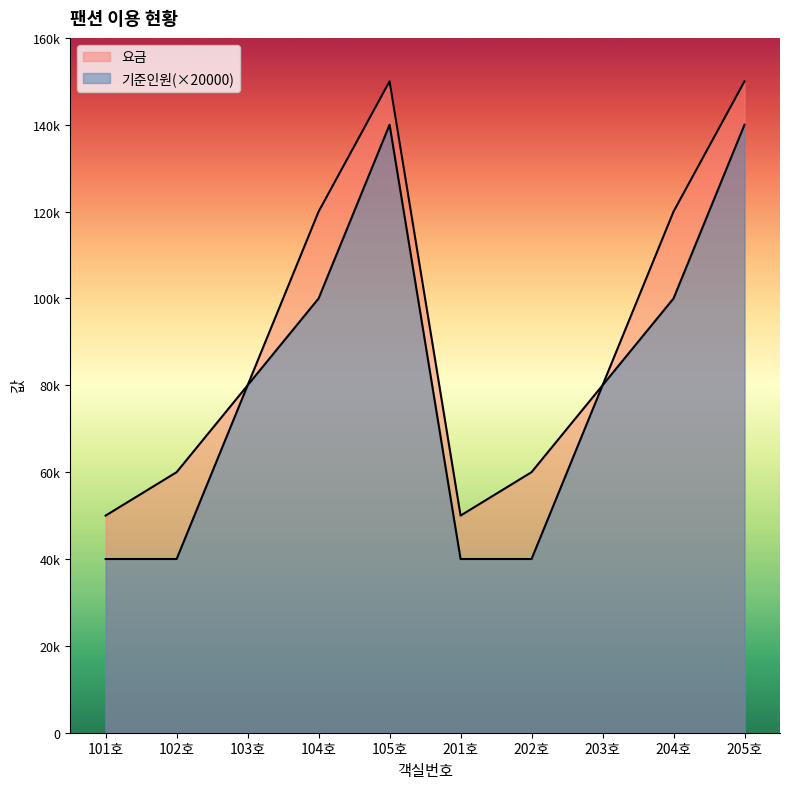

What is the difference between the highest and lowest values at 205호?

10000